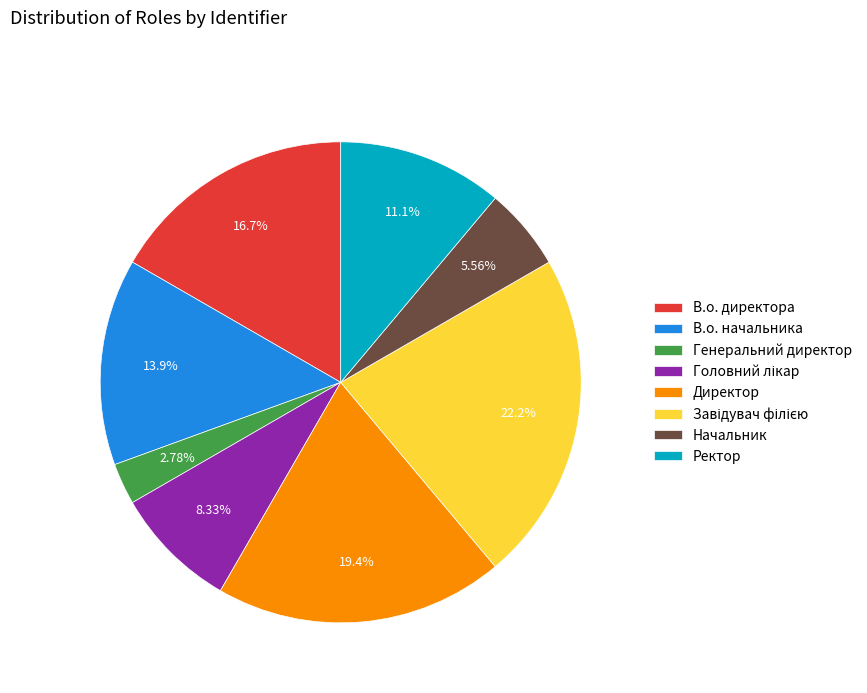

True or false: Директор accounts for 19% of the total.

True